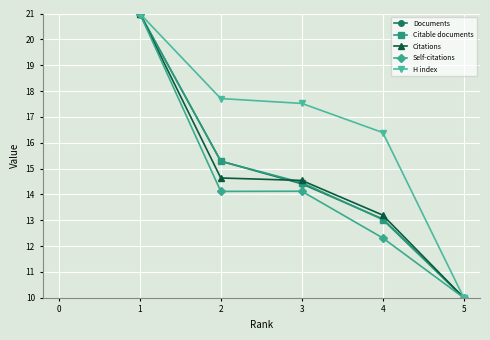

What is the value of the Documents point at the 1st from the left?

21.0